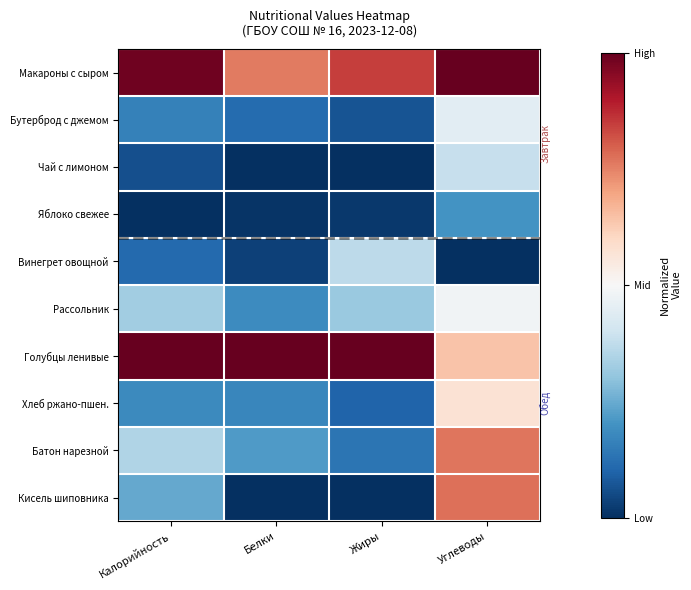

Which series has the widest spread of values?

Кисель шиповника